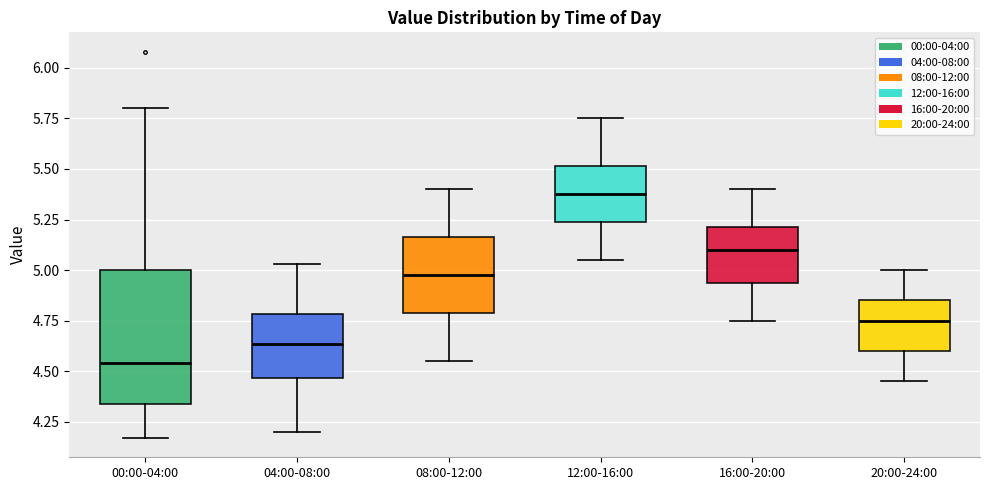

Reading left to right, read every box against the y-axis: the position of its median line, the range the box covers, and the ends of its whiskers. The values are not printed on the chart, so give them approximately, as read against the axis.

00:00-04:00: median 4.55, box 4.35 to 5.00, whiskers 4.15 to 5.80
04:00-08:00: median 4.65, box 4.45 to 4.80, whiskers 4.20 to 5.05
08:00-12:00: median 5.00, box 4.80 to 5.15, whiskers 4.55 to 5.40
12:00-16:00: median 5.40, box 5.25 to 5.50, whiskers 5.05 to 5.75
16:00-20:00: median 5.10, box 4.95 to 5.20, whiskers 4.75 to 5.40
20:00-24:00: median 4.75, box 4.60 to 4.85, whiskers 4.45 to 5.00